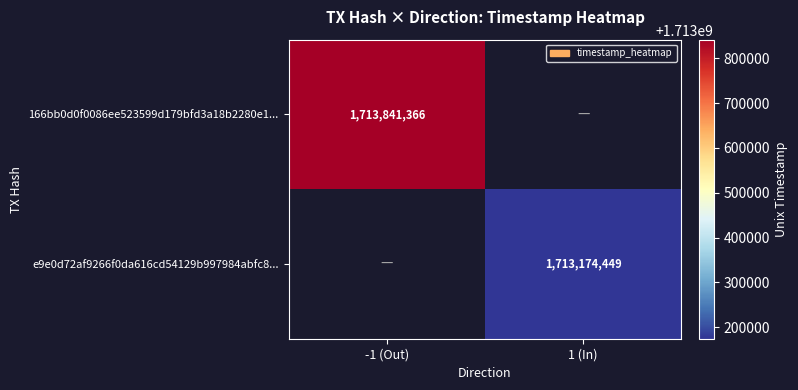

At how many categories does at least one series exceed 1713748674?

1